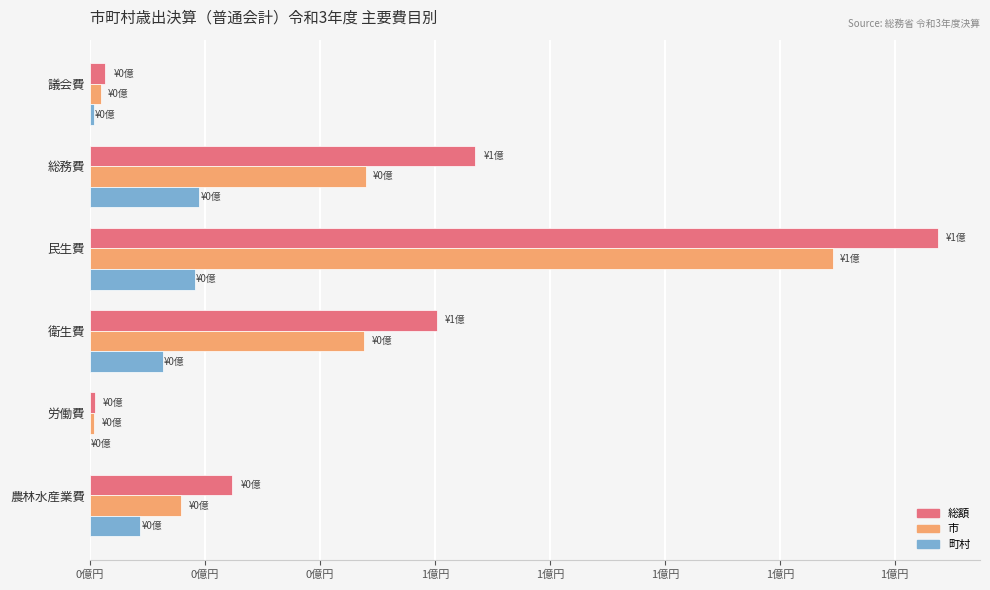

Reading left to right, transcribe all the data shown in this chart.

総額: 0.0	0.7	1.5	0.6	0.0	0.2
市: 0.0	0.5	1.3	0.5	0.0	0.2
町村: 0.0	0.2	0.2	0.1	0.0	0.1